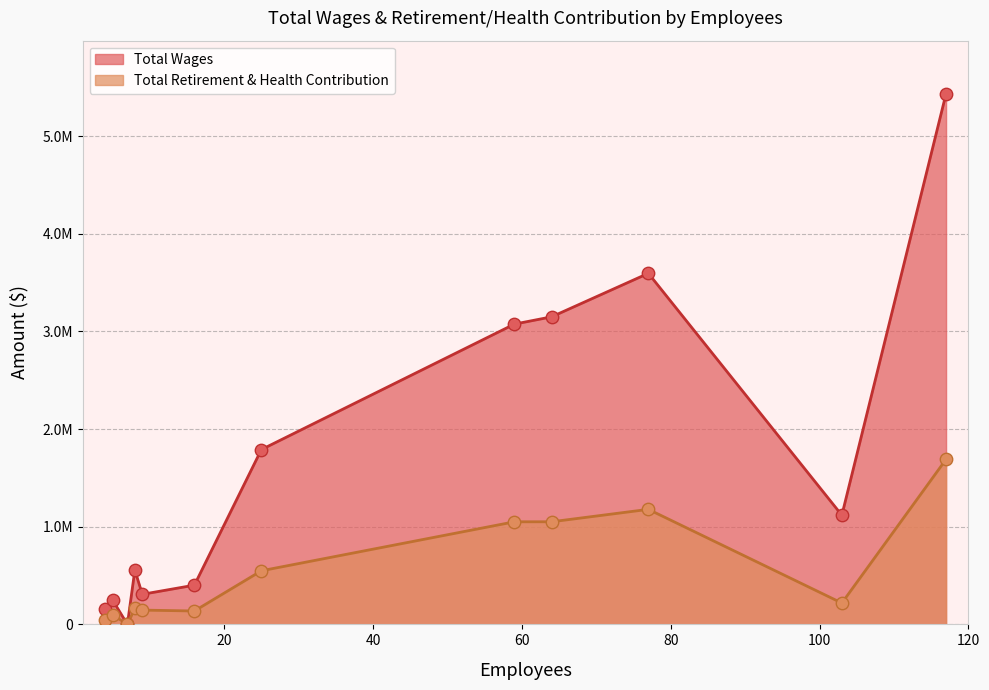

Which series reaches the minimum Y coordinate?

Total Wages